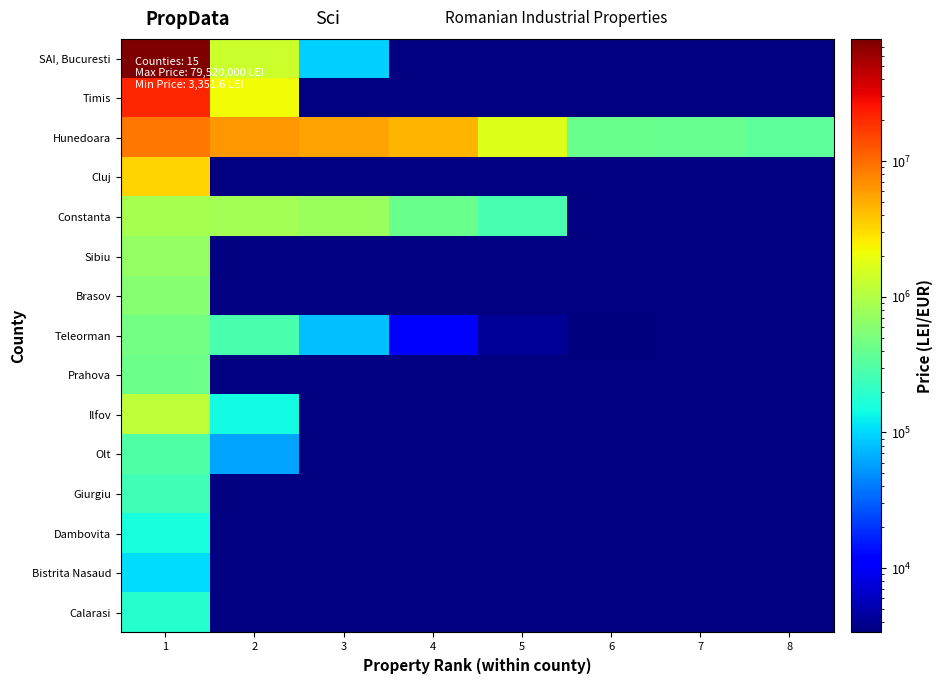

At 1, list the series in order from largest to smallest.

SAI, Bucuresti, Timis, Hunedoara, Cluj, Ilfov, Constanta, Sibiu, Brasov, Teleorman, Prahova, Olt, Giurgiu, Calarasi, Dambovita, Bistrita Nasaud